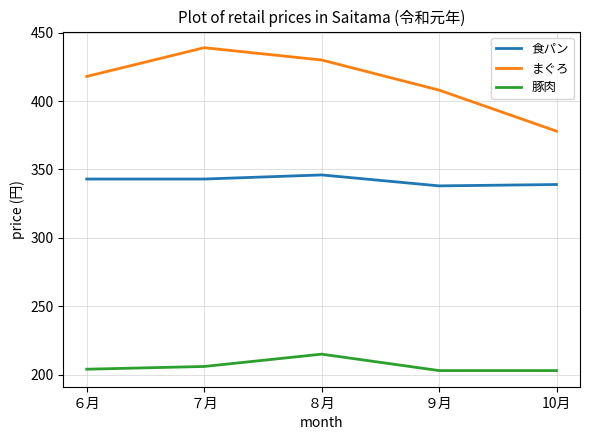

What is the sum of the 豚肉 values at ９月 and ７月?

409